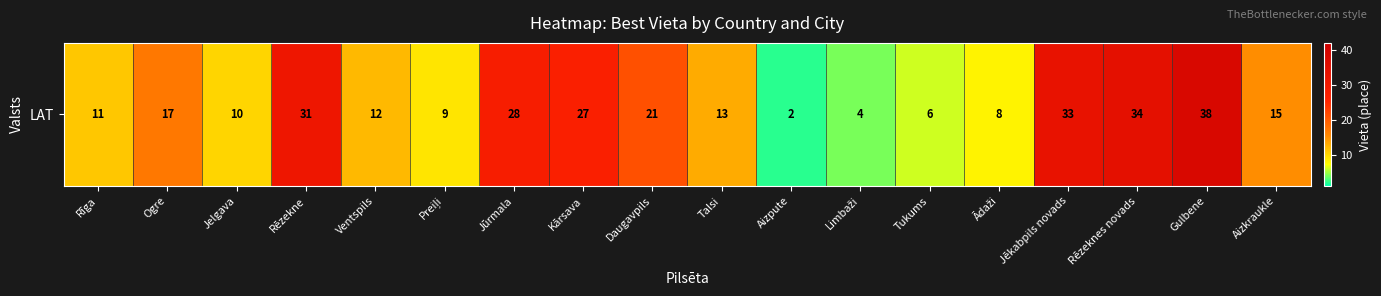

What is the greatest value displayed?

38